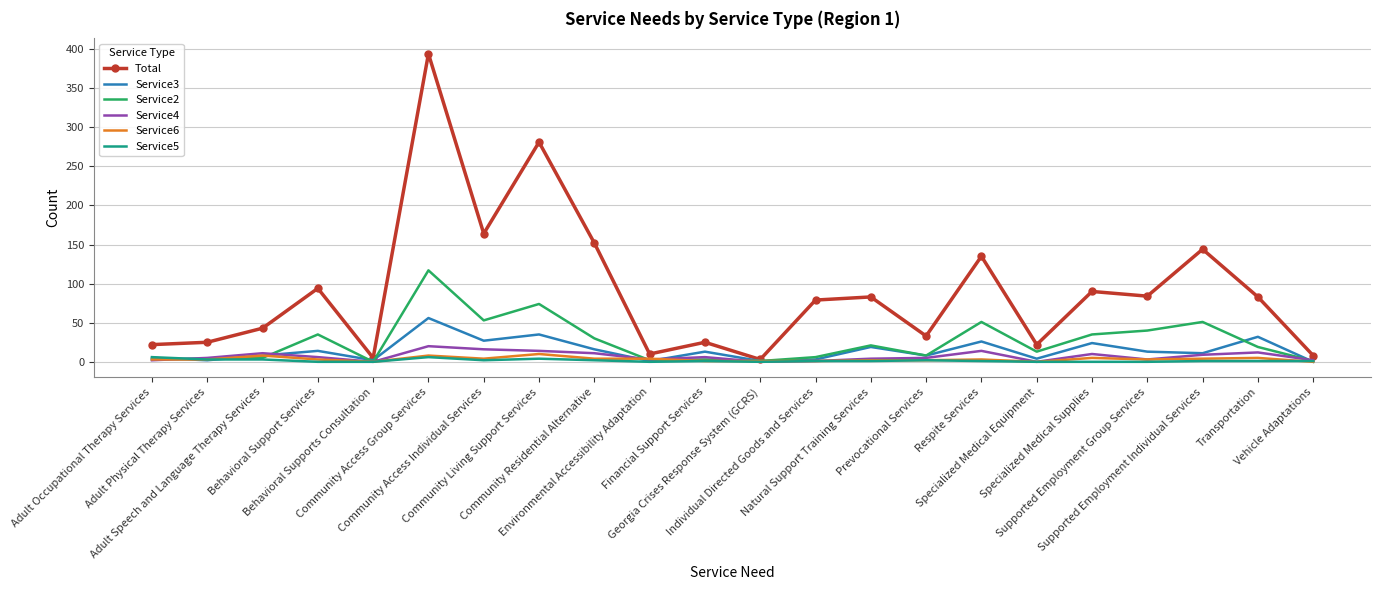

At which category does Service3 reach its first local peak?

Behavioral Support Services